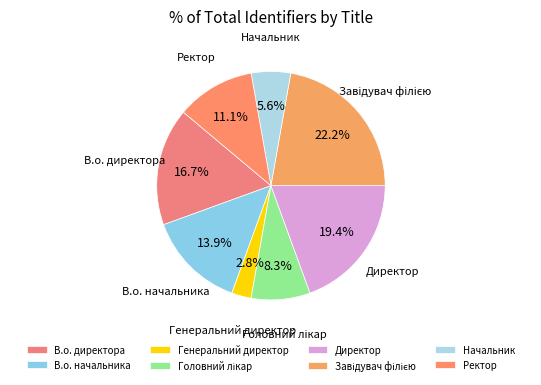

What percentage do Директор and В.о. директора together represent?

36.1%